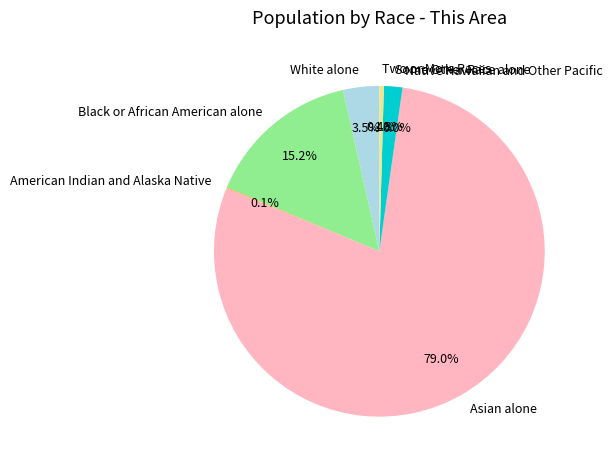

Is it true that Asian alone is 79% of the pie?

True